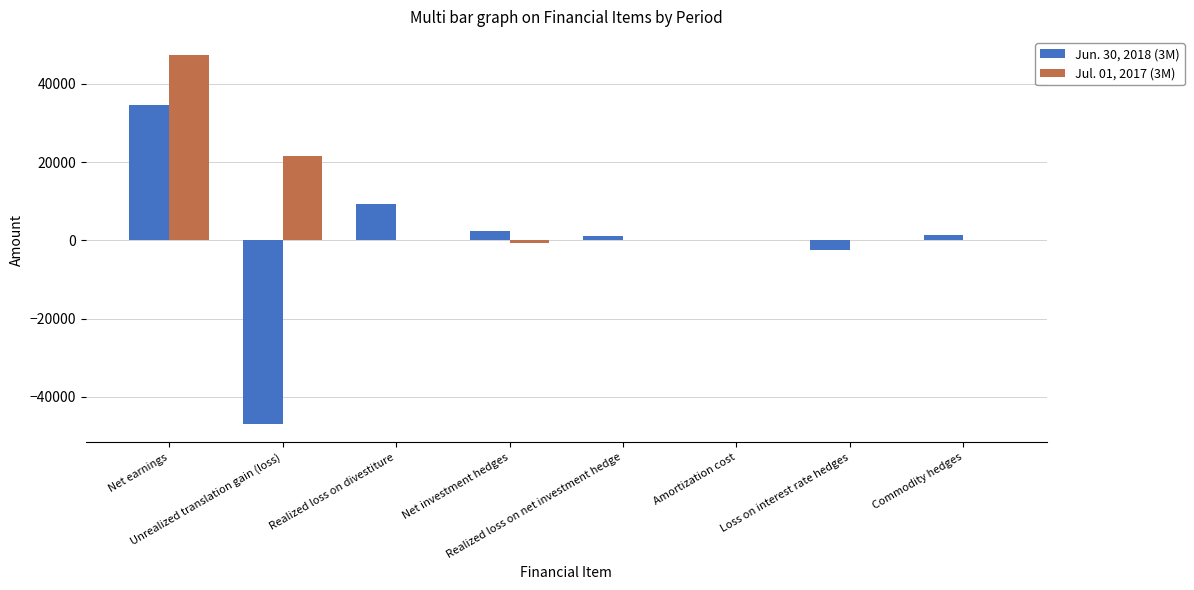

What is the maximum value shown in the chart?

47322